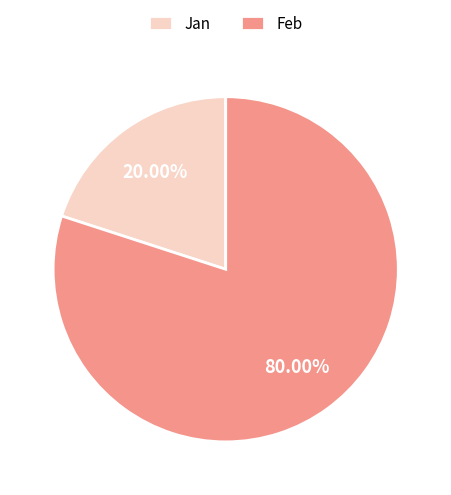

To the nearest percent, what is the average slice percentage?

50%